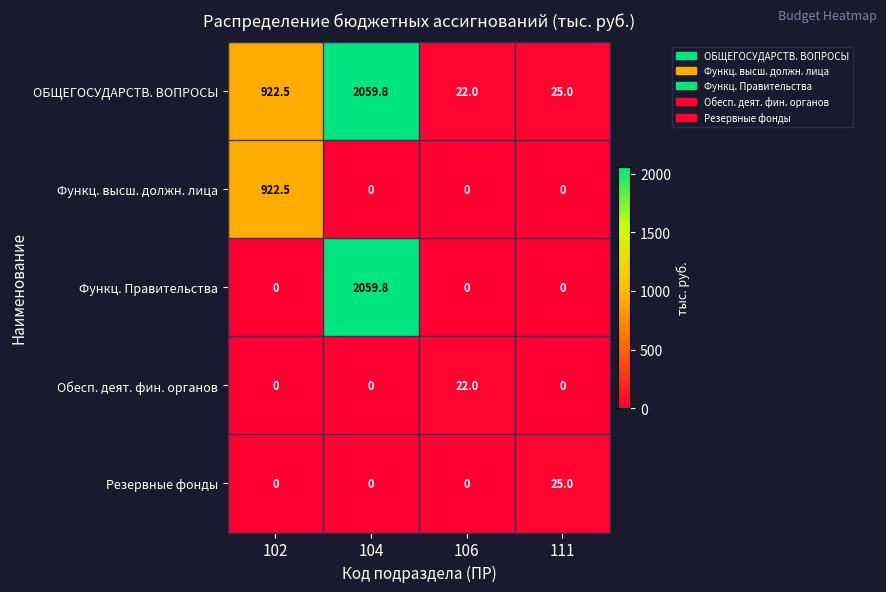

What is the sum of all Резервные фонды values?

25.0